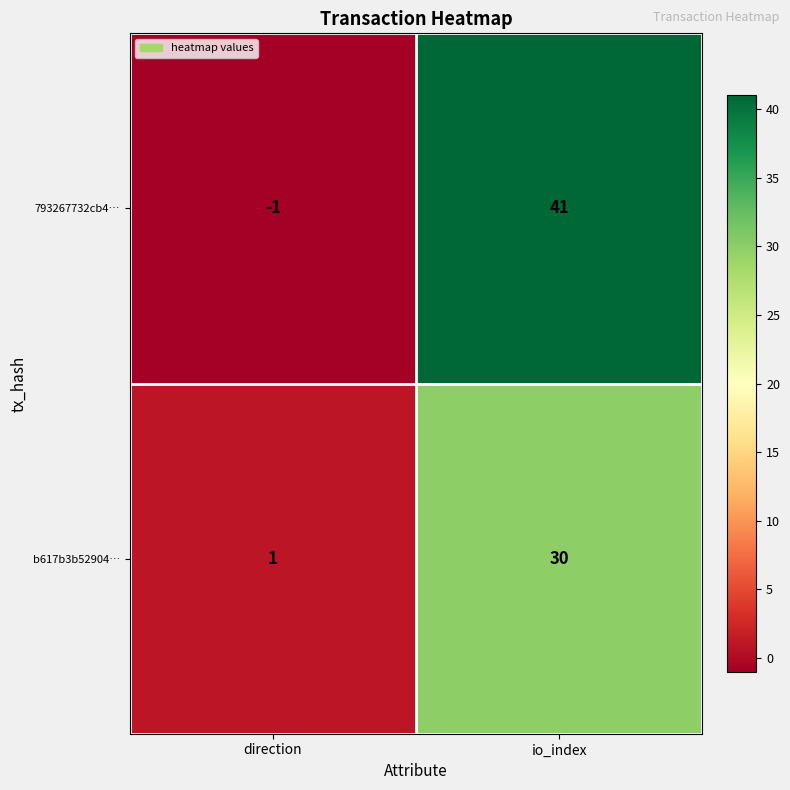

Rank the categories by 793267732cb4… value from highest to lowest.

io_index, direction